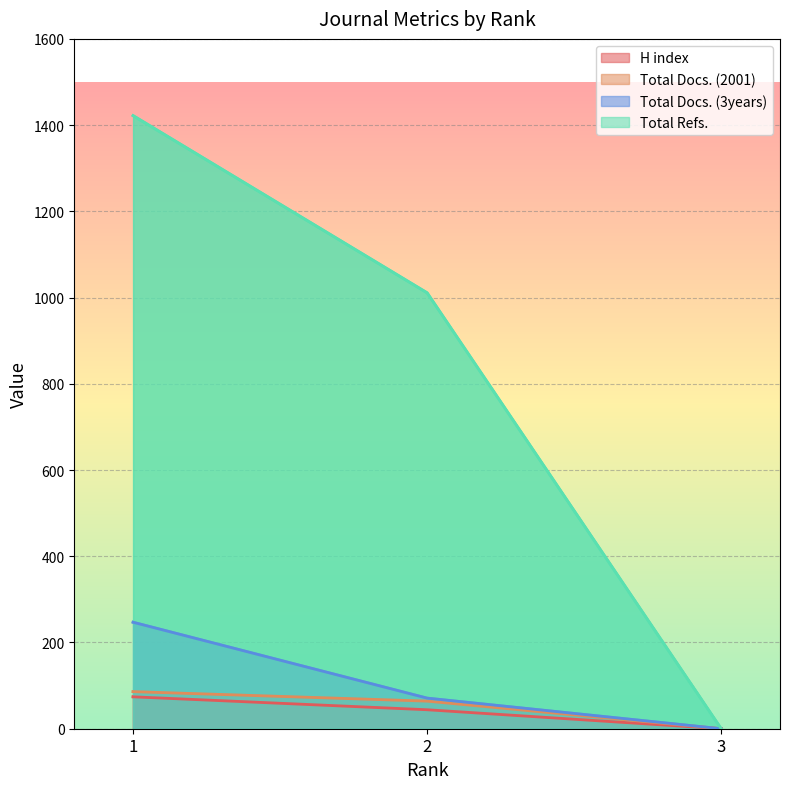

What is the maximum value for Total Refs.?

1422